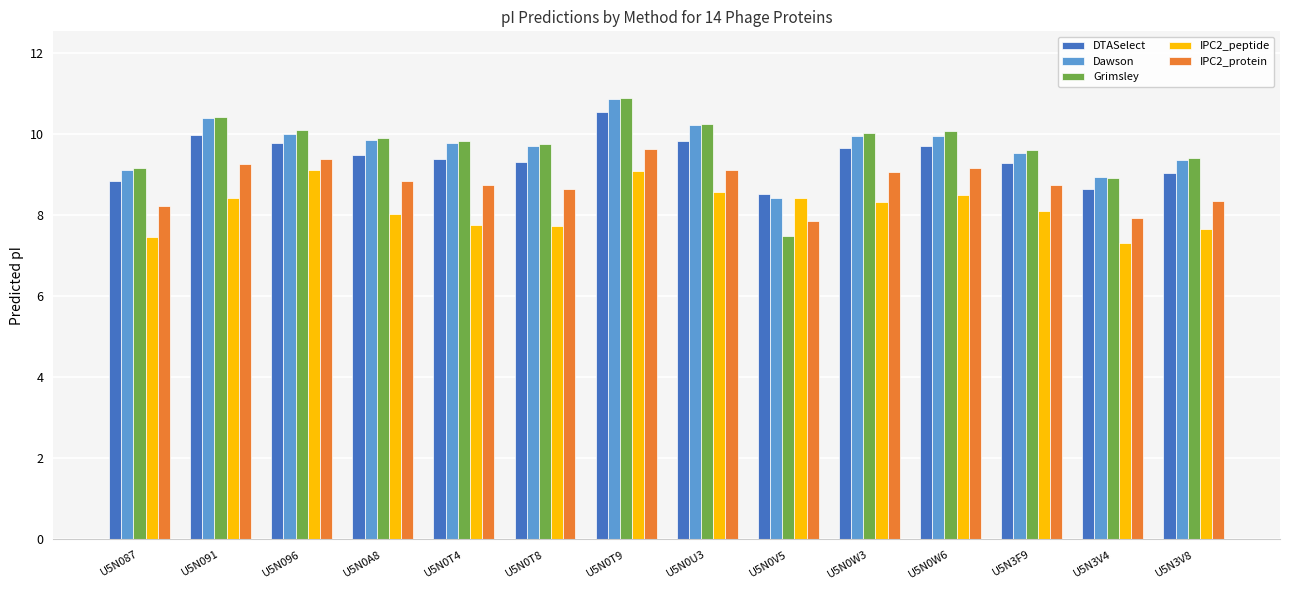

Which category has the highest value in the Grimsley series?

U5N0T9